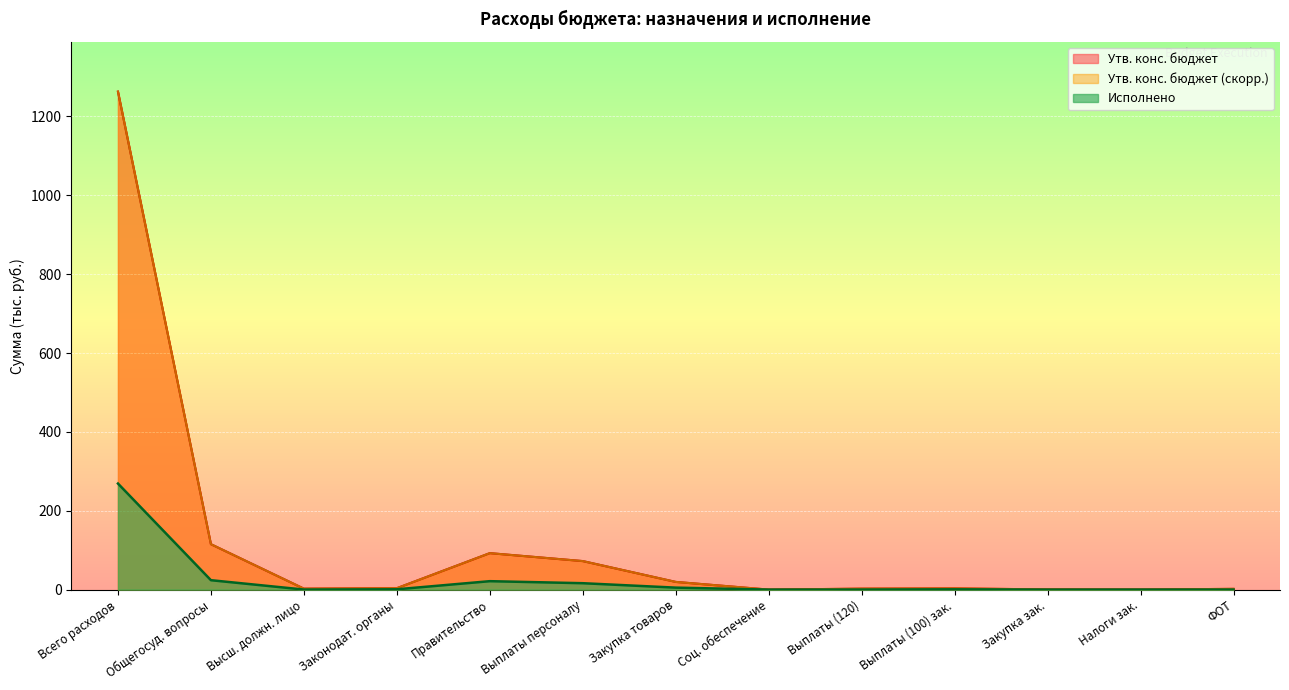

True or false: Исполнено and Утв. конс. бюджет (скорр.) cross at least once.

False